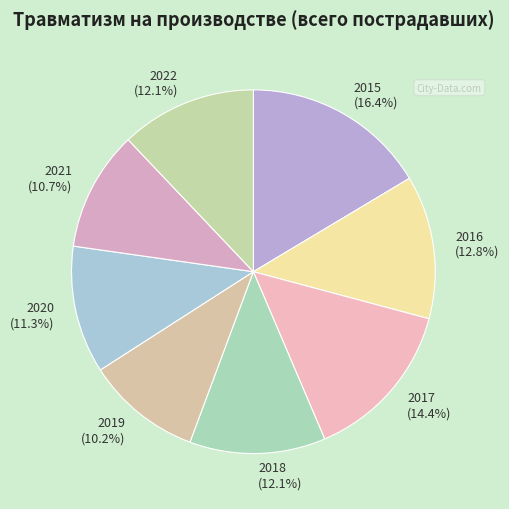

Does any single category account for the majority?

No